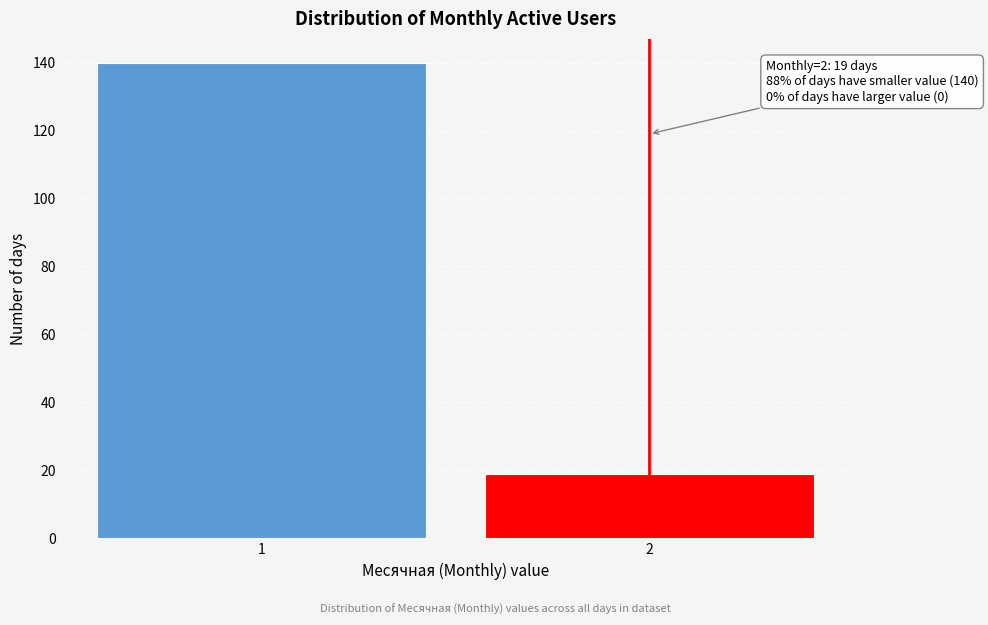

Reading right to left, what are all the values shown in this chart?

2=19	1=140